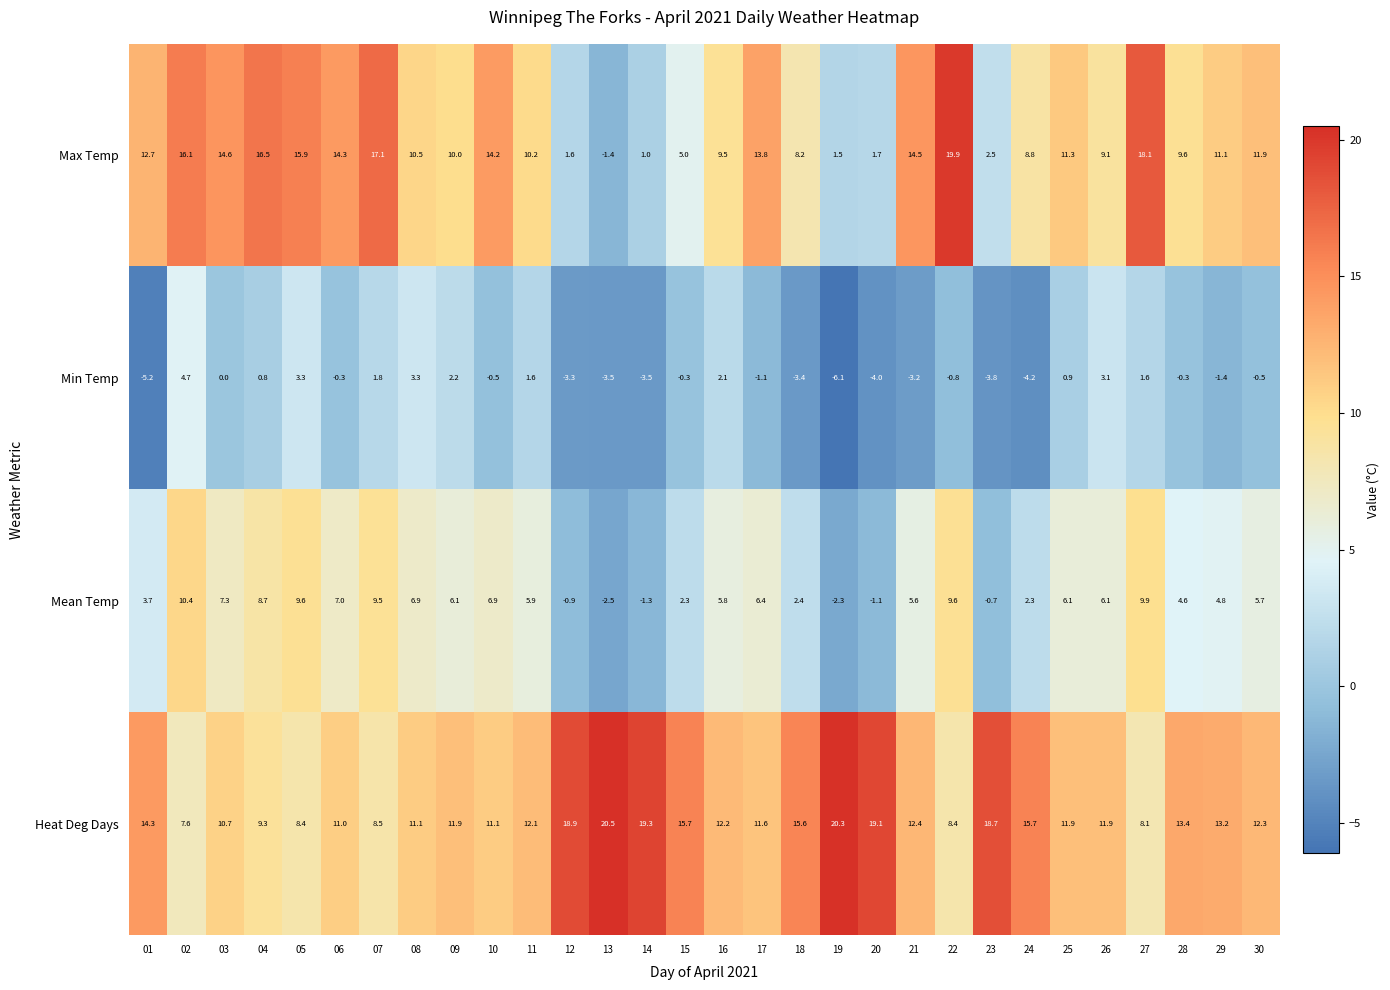

The value of Min Temp at 29 is -1.4. True or false?

True